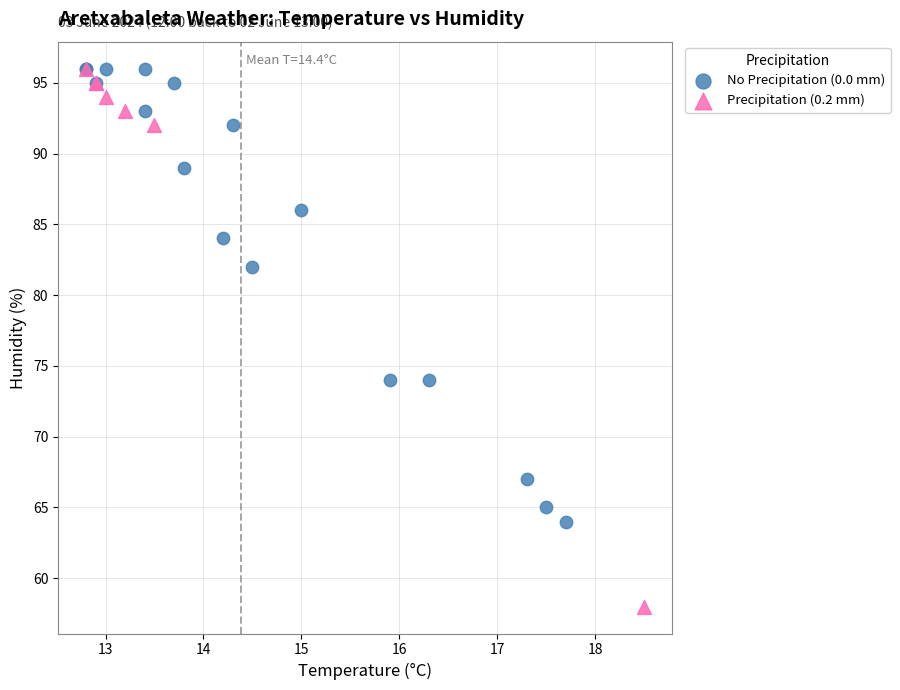

What are all the series names shown in the legend?

No Precipitation (0.0 mm), Precipitation (0.2 mm)